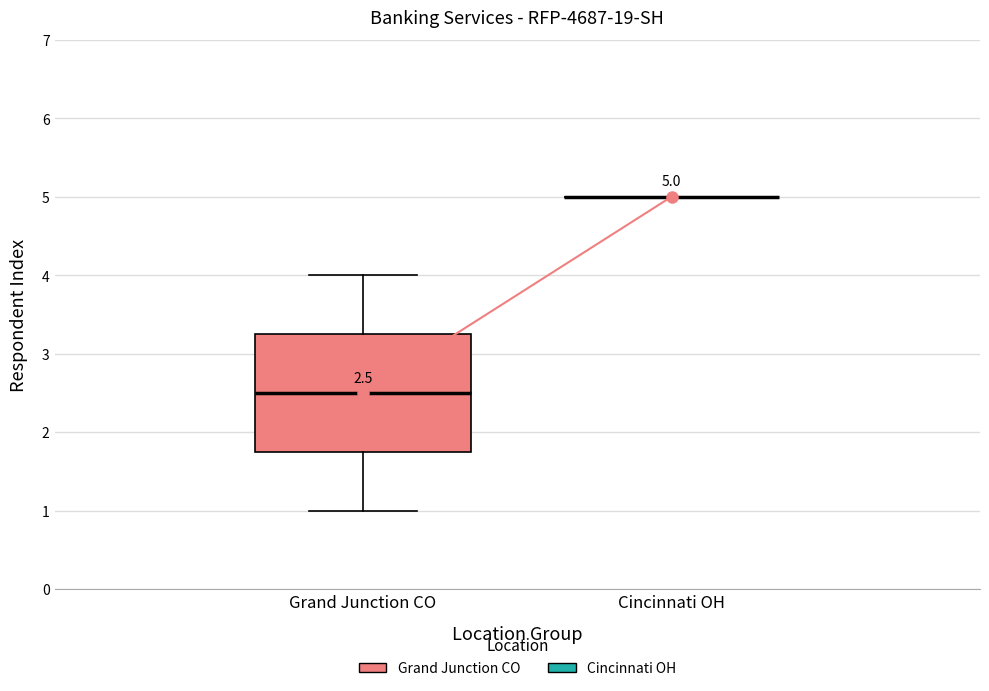

Which box is the tallest, from its lower edge to its upper edge?

Grand Junction CO